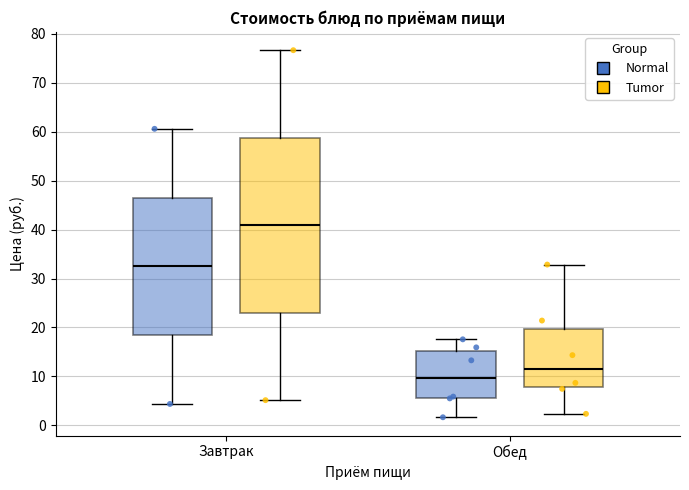

Reading left to right, transcribe this box plot: for each box, give where its median line is, the range the box spans, and where its two whiskers end, as read against the y-axis. The values are not printed on the chart, so give them approximately, as read against the axis.

Завтрак (Normal): median 32, box 18 to 47, whiskers 4 to 61
Завтрак (Tumor): median 41, box 23 to 59, whiskers 5 to 77
Обед (Normal): median 10, box 6 to 15, whiskers 2 to 18
Обед (Tumor): median 12, box 8 to 20, whiskers 2 to 33